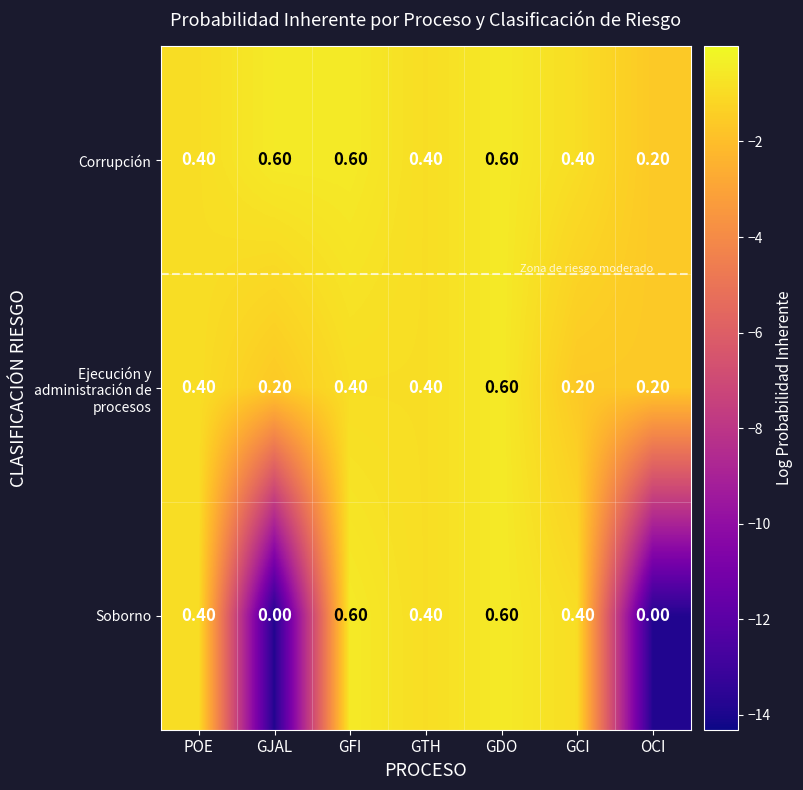

What is the average value of the Corrupción series?

0.5